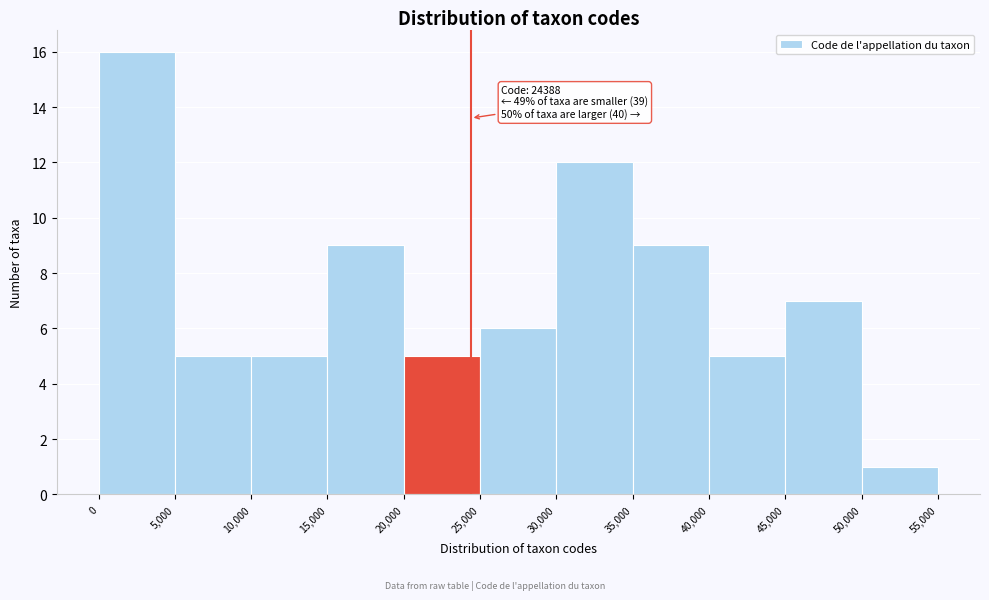

Which range on the x-axis has the tallest bar?

0 to 5,000